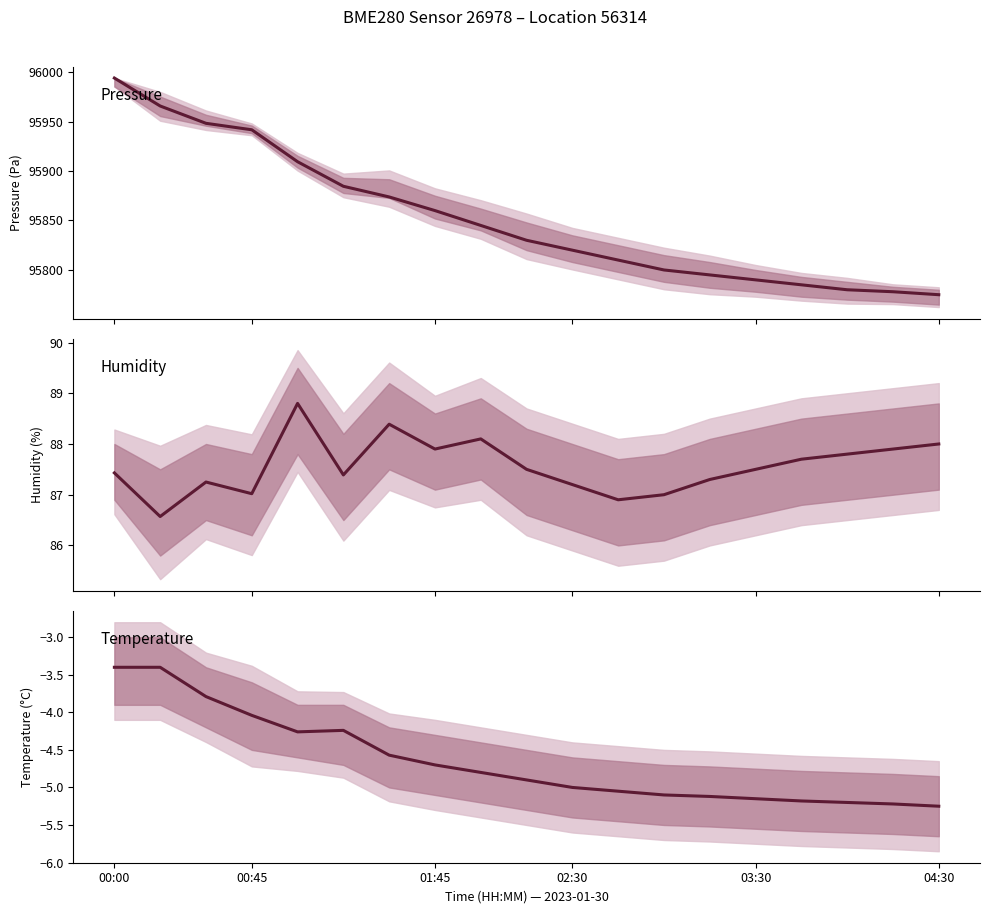

Is the value of Humidity at 03:30 greater than the value of Temperature at 10?

Yes